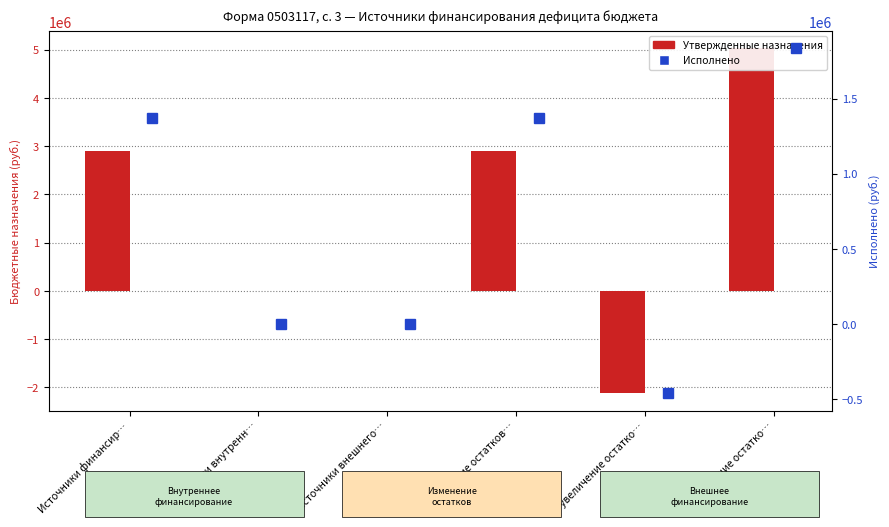

Which series changed the most between Источники внешнего… and увеличение остатко…?

Утвержденные назначения